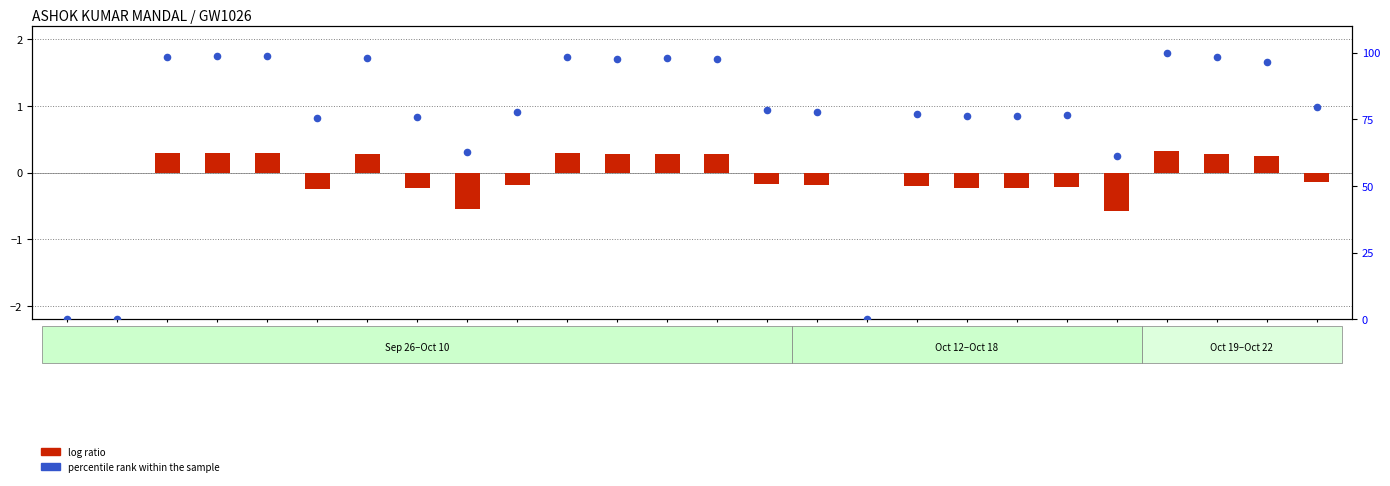

Is the value of log ratio at 21 greater than the value of percentile rank within the sample at 2?

No